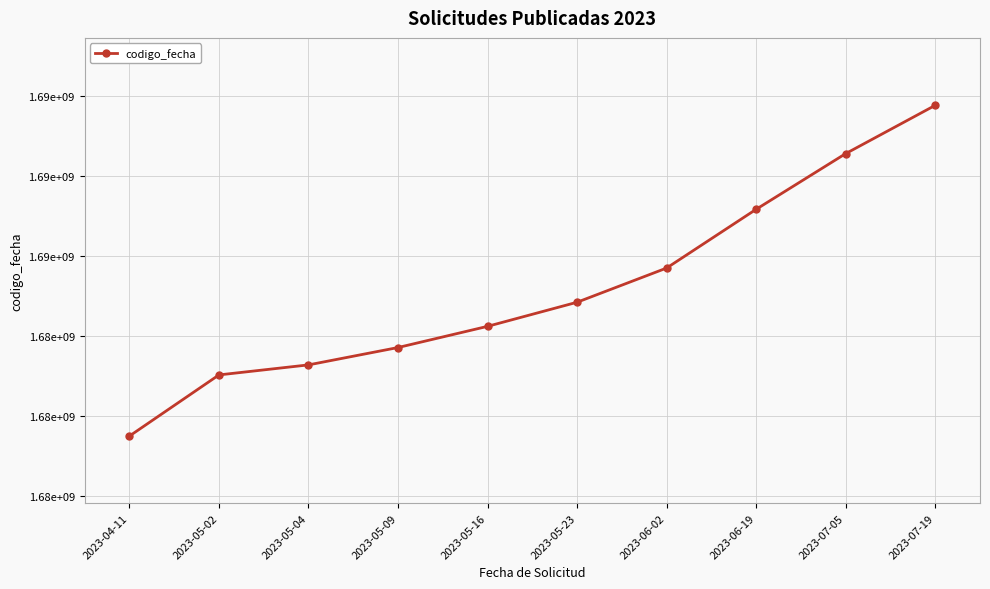

Rank the categories by value from highest to lowest.

2023-07-19, 2023-07-05, 2023-06-19, 2023-06-02, 2023-05-23, 2023-05-16, 2023-05-09, 2023-05-04, 2023-05-02, 2023-04-11